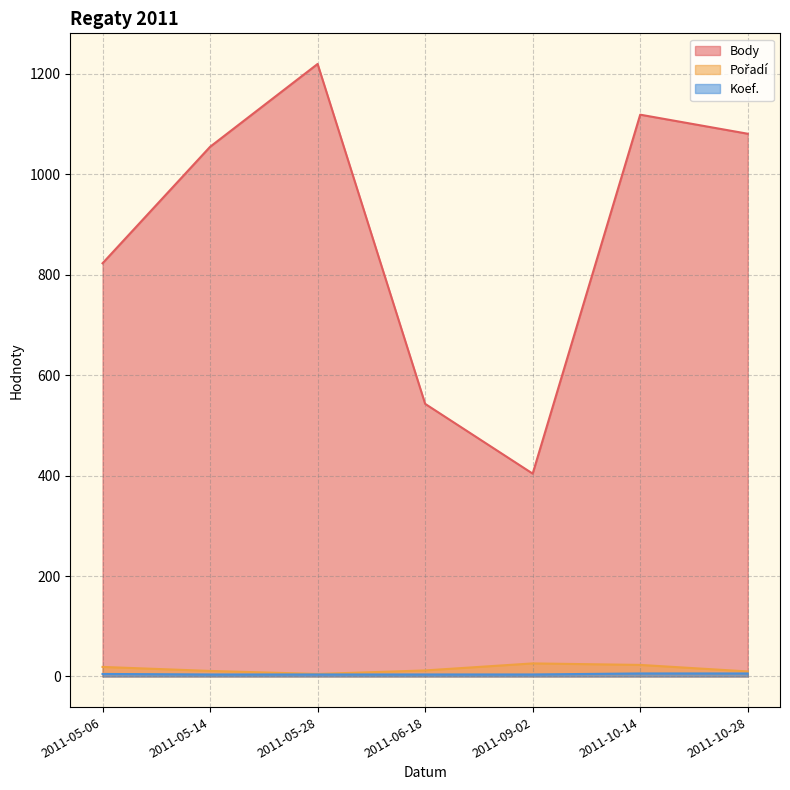

At which category is the sum across all series the highest?

2011-05-28